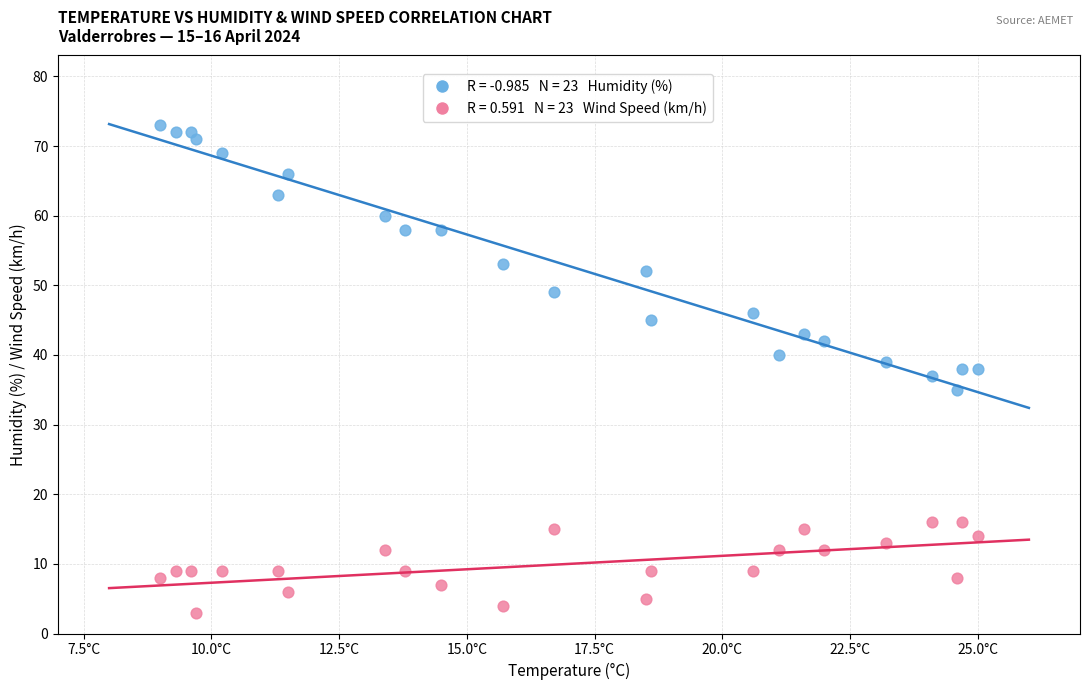

Across all data points, what is the range of Y values (max minus min)?

70